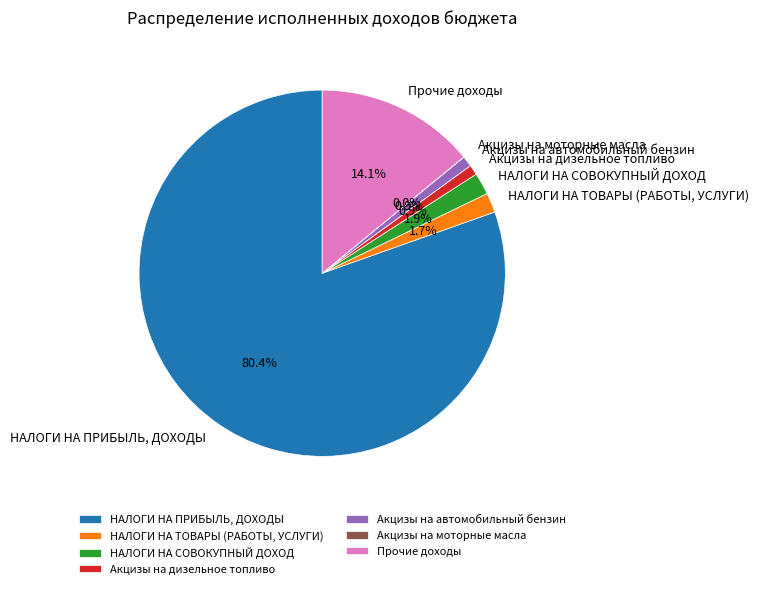

Which slice is the largest?

НАЛОГИ НА ПРИБЫЛЬ, ДОХОДЫ